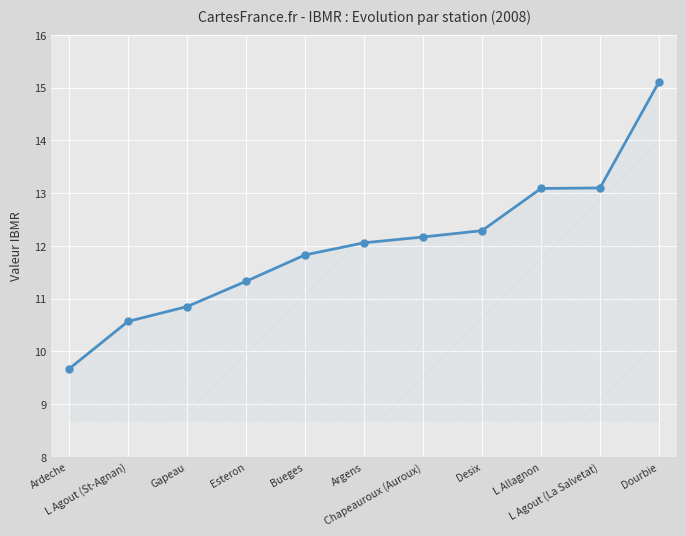

What is the minimum value shown in the chart?

9.7